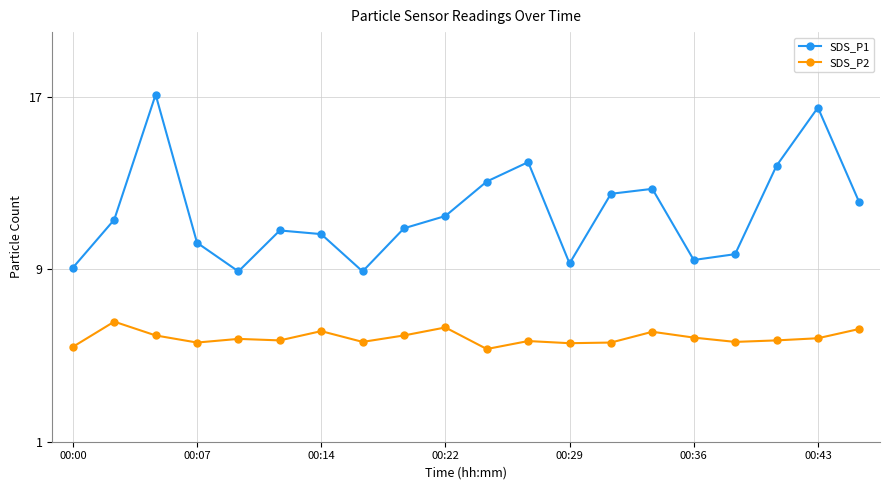

Which series has the largest total across all categories?

SDS_P1